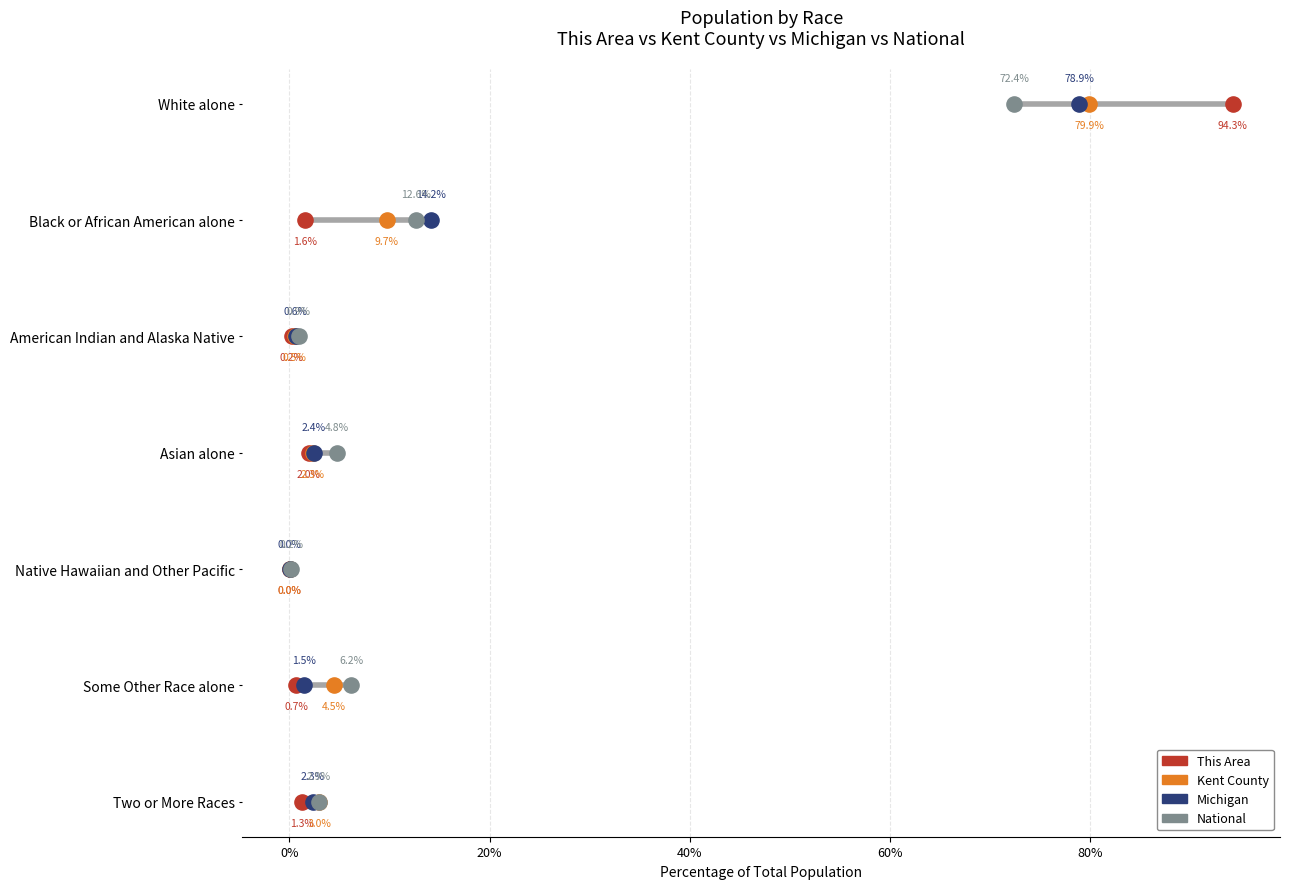

At how many categories does at least one series exceed 1?

5